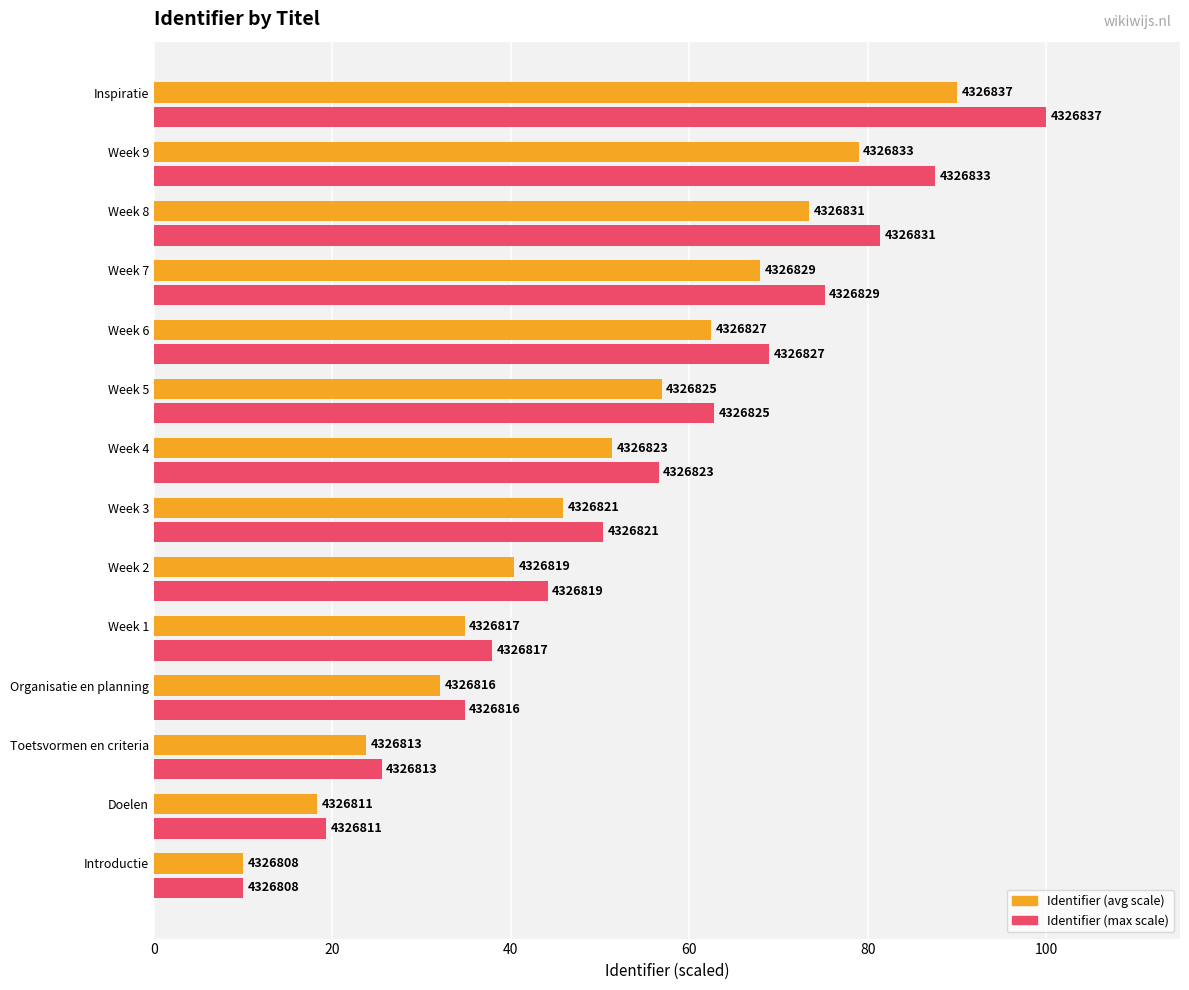

What is the difference between the maximum and second lowest values in the Identifier (max scale) series?

80.7